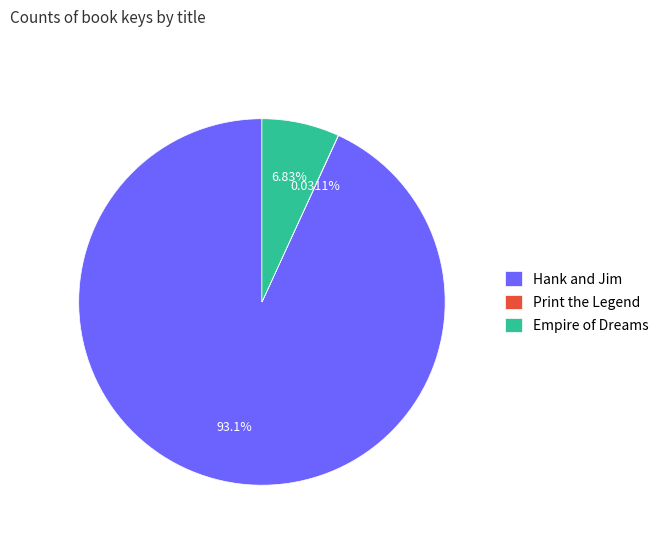

Is it true that Empire of Dreams is 7% of the pie?

True